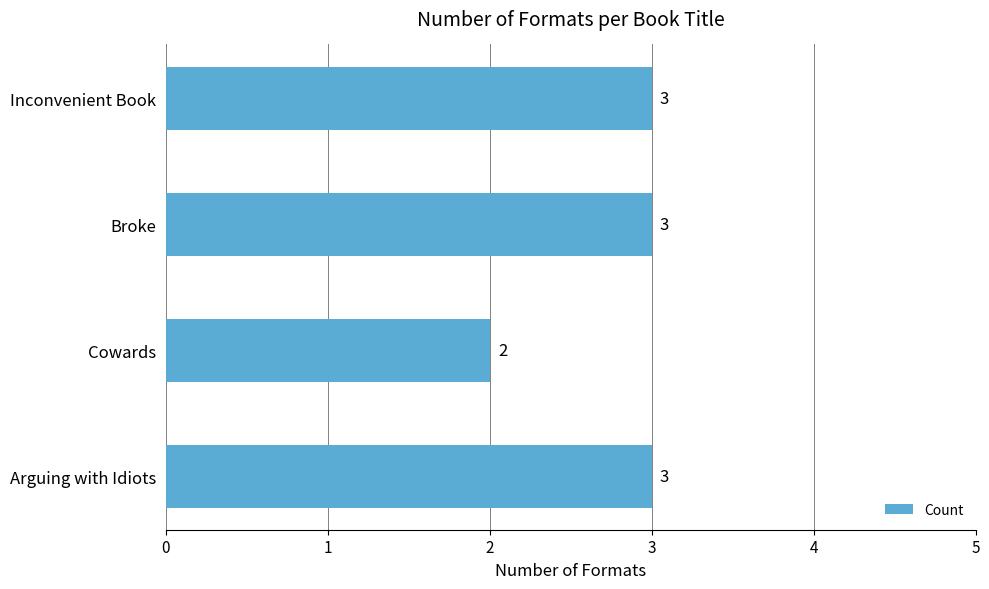

How many data points are less than 3?

1